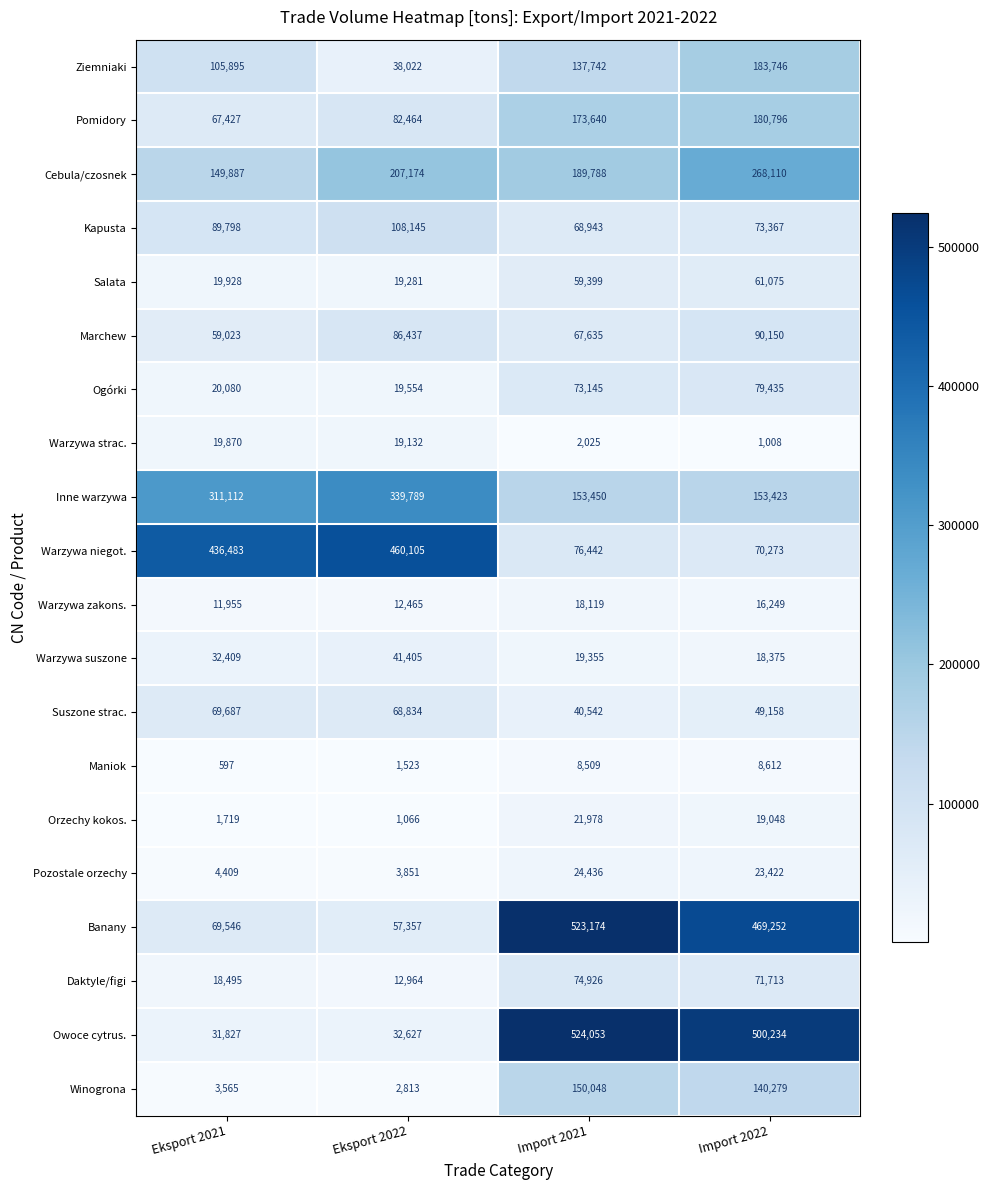

Count the number of data series in this chart.

20